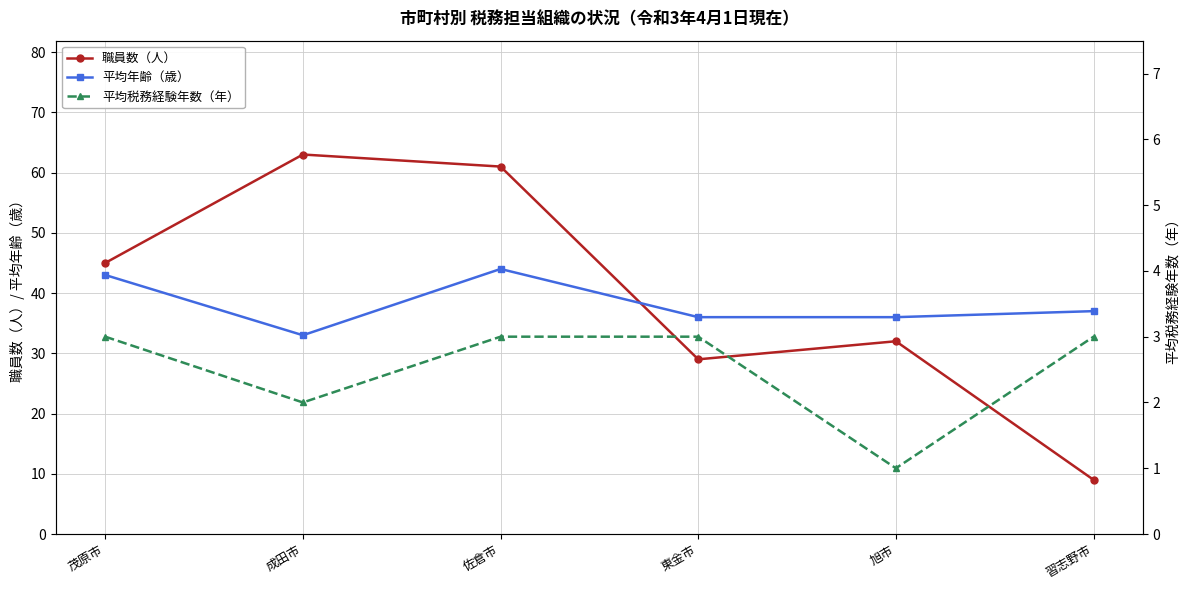

How many values in the 平均税務経験年数（年） series are below 3?

2